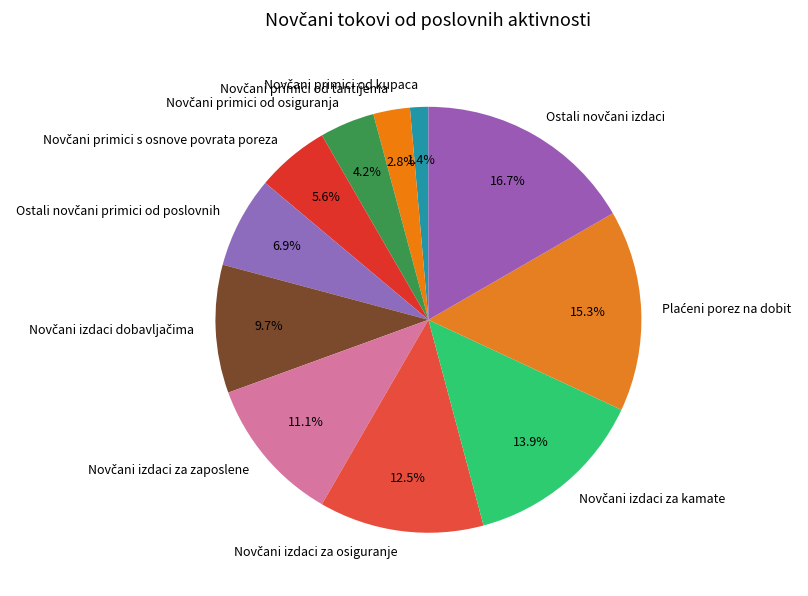

Does any single category account for the majority?

No